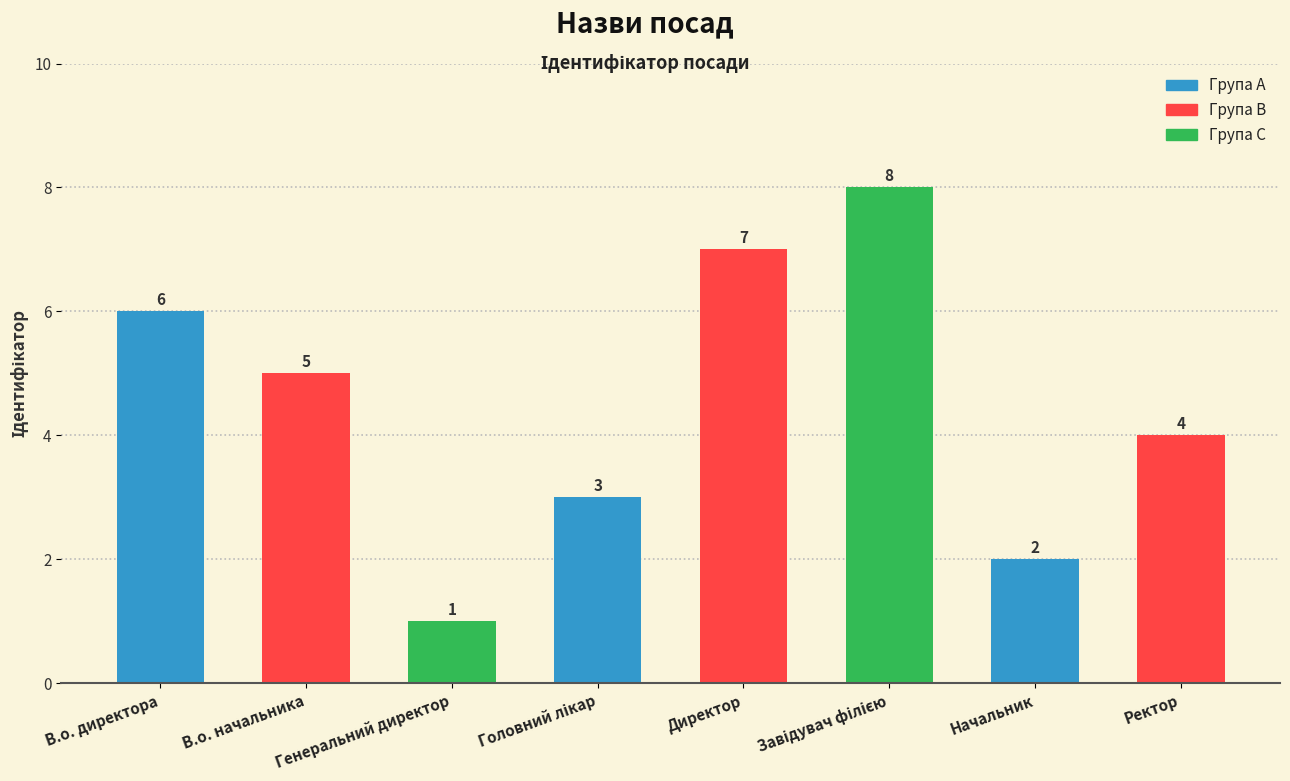

Approximately how many times larger is the value at В.о. директора compared to Генеральний директор?

6.0